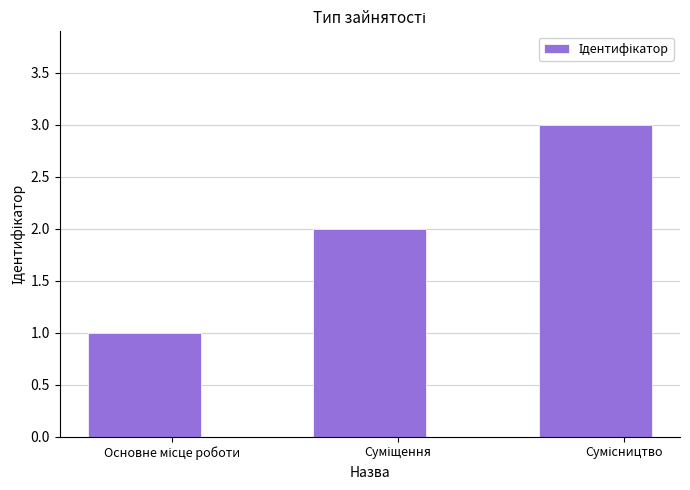

What is the maximum value shown in the chart?

3